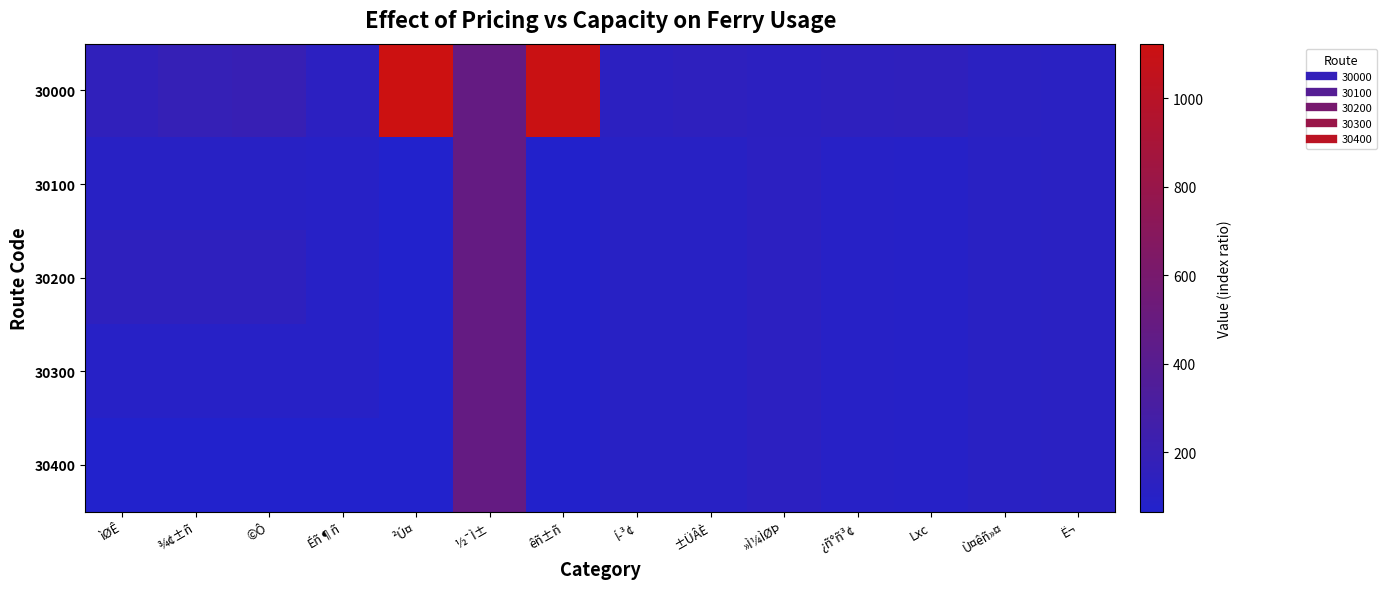

Reading right to left, transcribe all the data shown in this chart.

30000: Ë¬=122.8	Ù¤êñ»¤=124.5	Lxc=149.3	¿ñ°ñ³¢=142.9	»Ì¼ÌØÞ=135.2	±ÜÂÈ=142.8	Í­³¢=132.4	êñ±ñ=1103.1	½¯Ì±=480.0	²Ú¤=1122.8	Éñ¶ñ=129.8	©Ô=200.4	¾¢±ñ=185.9	ìØÊ=156.5
30100: Ë¬=120.2	Ù¤êñ»¤=112.6	Lxc=92.4	¿ñ°ñ³¢=100.0	»Ì¼ÌØÞ=131.2	±ÜÂÈ=108.2	Í­³¢=108.9	êñ±ñ=70.9	½¯Ì±=480.0	²Ú¤=65.4	Éñ¶ñ=100.9	©Ô=107.5	¾¢±ñ=107.5	ìØÊ=107.5
30200: Ë¬=120.2	Ù¤êñ»¤=112.6	Lxc=92.4	¿ñ°ñ³¢=100.0	»Ì¼ÌØÞ=131.2	±ÜÂÈ=108.2	Í­³¢=108.9	êñ±ñ=70.9	½¯Ì±=480.0	²Ú¤=65.4	Éñ¶ñ=100.9	©Ô=140.8	¾¢±ñ=140.8	ìØÊ=140.8
30300: Ë¬=120.2	Ù¤êñ»¤=112.6	Lxc=92.4	¿ñ°ñ³¢=100.0	»Ì¼ÌØÞ=131.2	±ÜÂÈ=108.2	Í­³¢=108.9	êñ±ñ=70.9	½¯Ì±=480.0	²Ú¤=65.4	Éñ¶ñ=100.9	©Ô=100.9	¾¢±ñ=100.9	ìØÊ=100.9
30400: Ë¬=120.2	Ù¤êñ»¤=112.6	Lxc=92.4	¿ñ°ñ³¢=100.0	»Ì¼ÌØÞ=131.2	±ÜÂÈ=108.2	Í­³¢=108.9	êñ±ñ=70.9	½¯Ì±=480.0	²Ú¤=65.4	Éñ¶ñ=65.4	©Ô=65.4	¾¢±ñ=65.4	ìØÊ=65.4